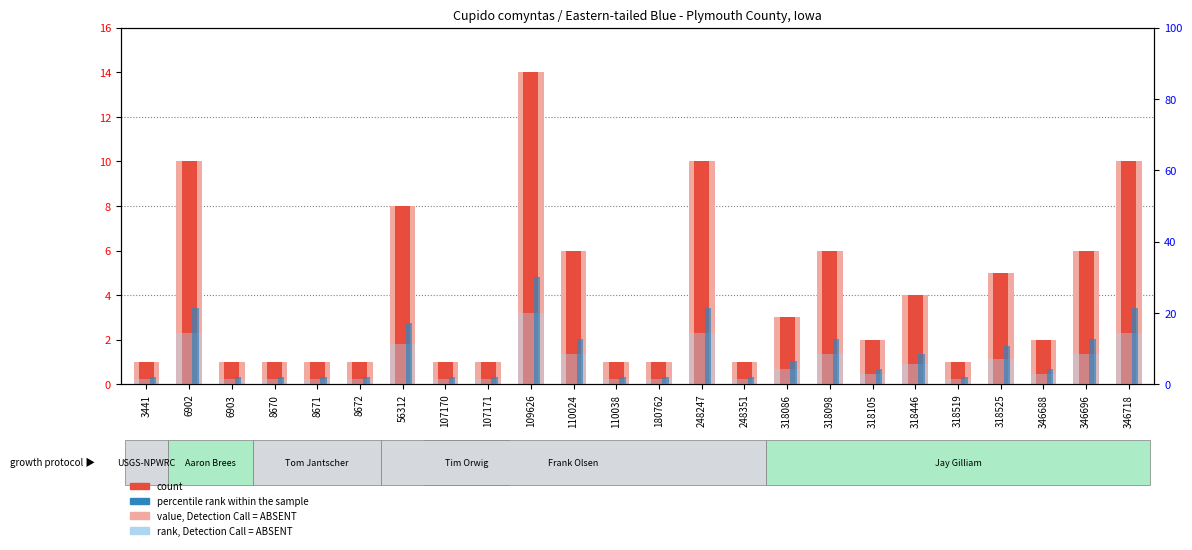

What is the total value across all series at 8670?

5.6